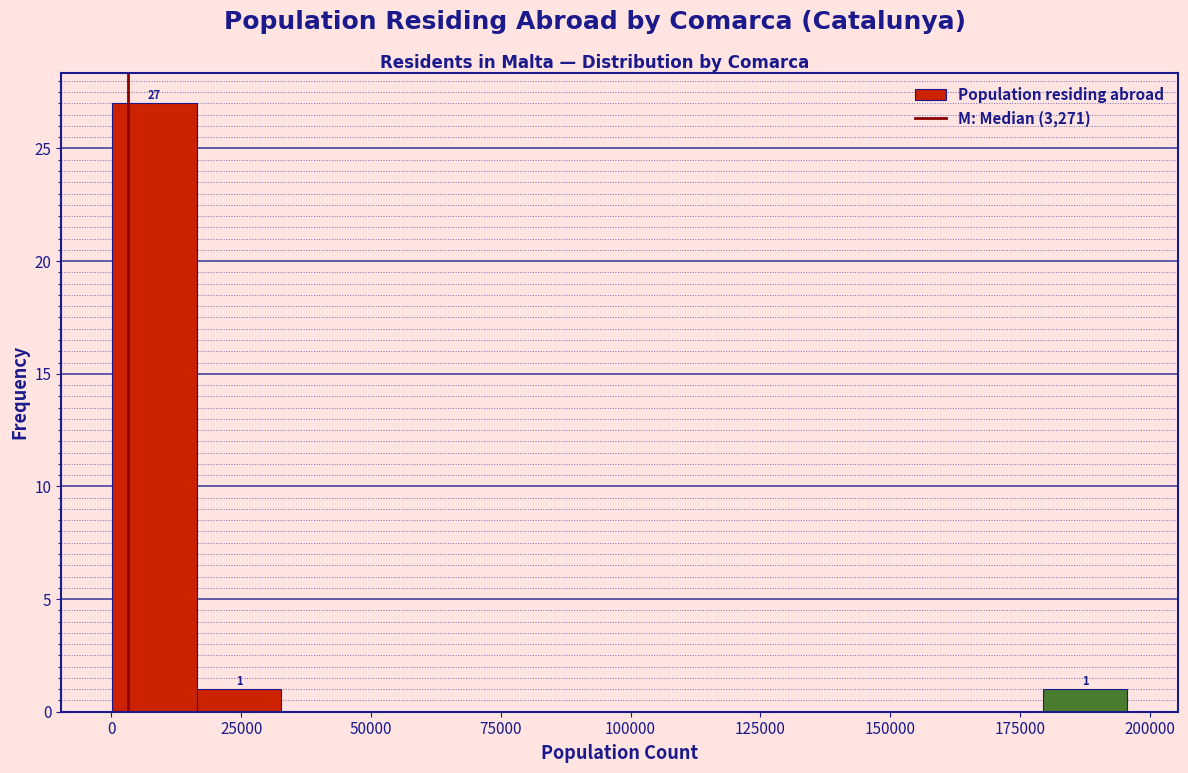

Read against the x-axis, roughly where is the centre of the tallest bar?

10000